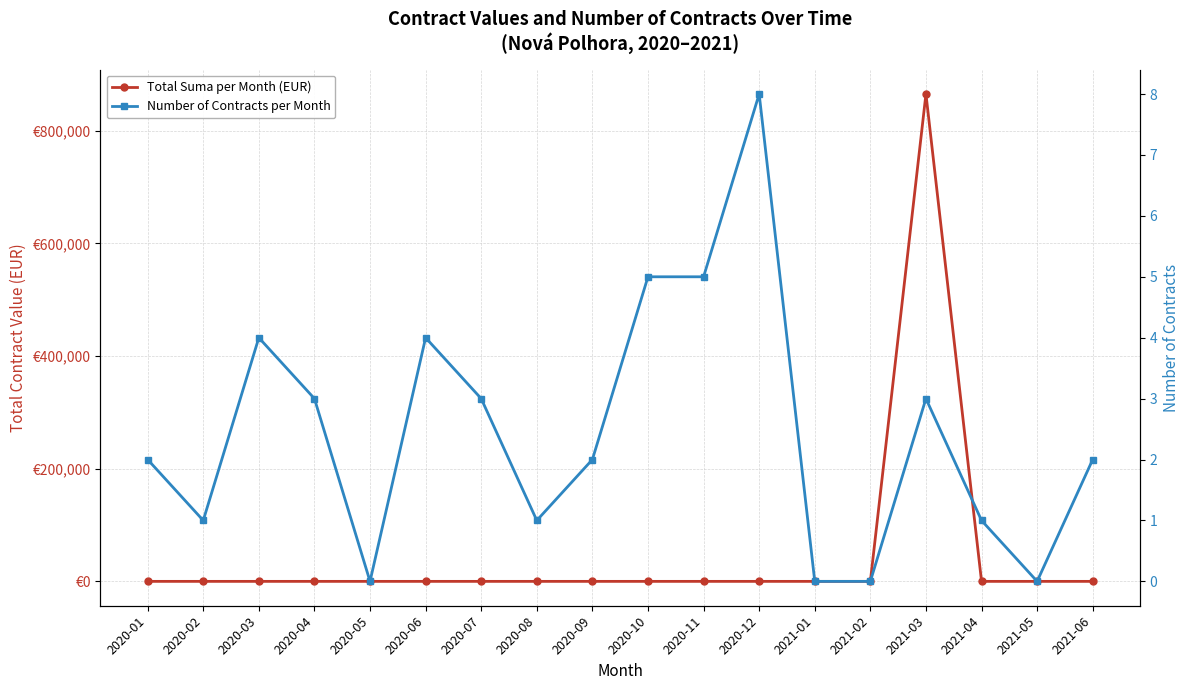

The value of Number of Contracts per Month at 2020-09 is 2.0. True or false?

True